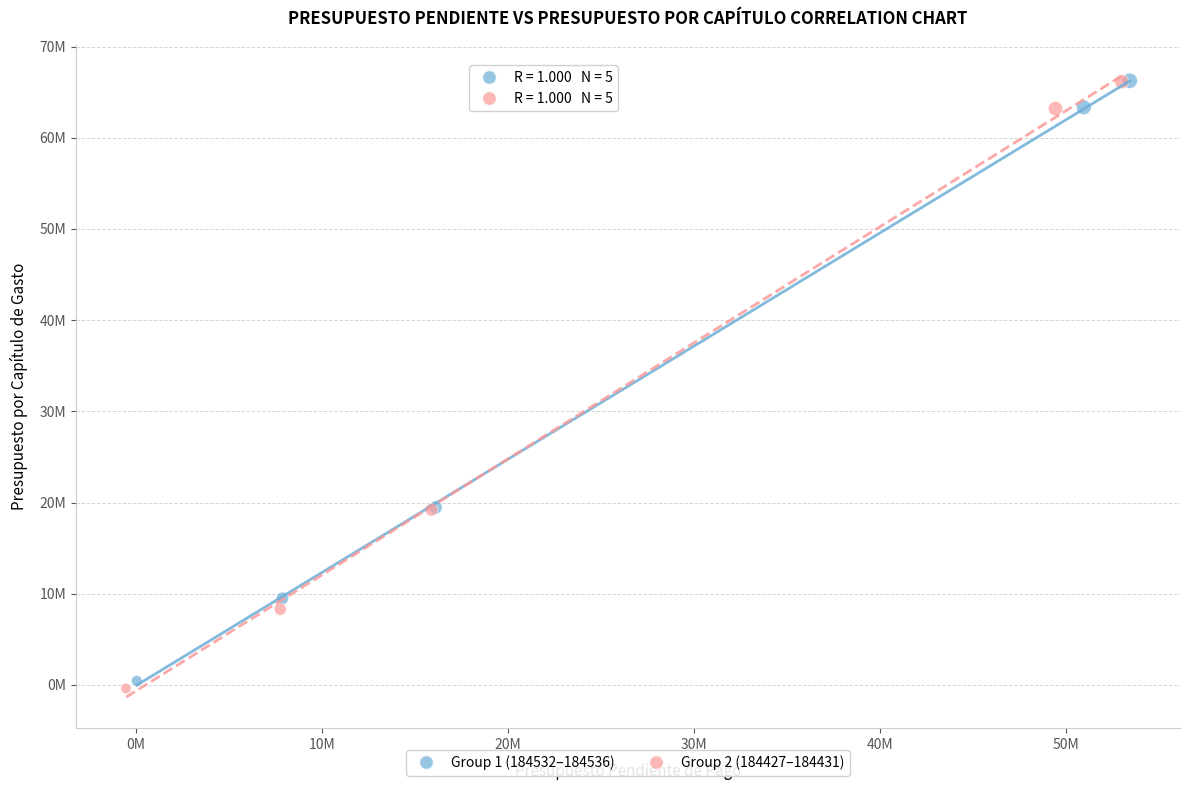

What are all the series names shown in the legend?

Group 1 (184532–184536), Group 2 (184427–184431)